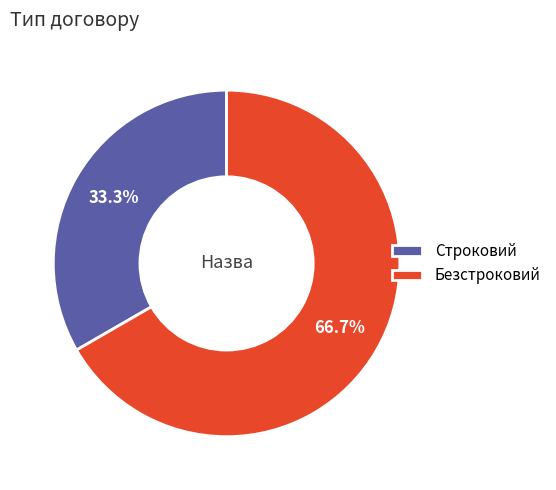

The Безстроковий slice represents 67% of the pie. True or false?

True